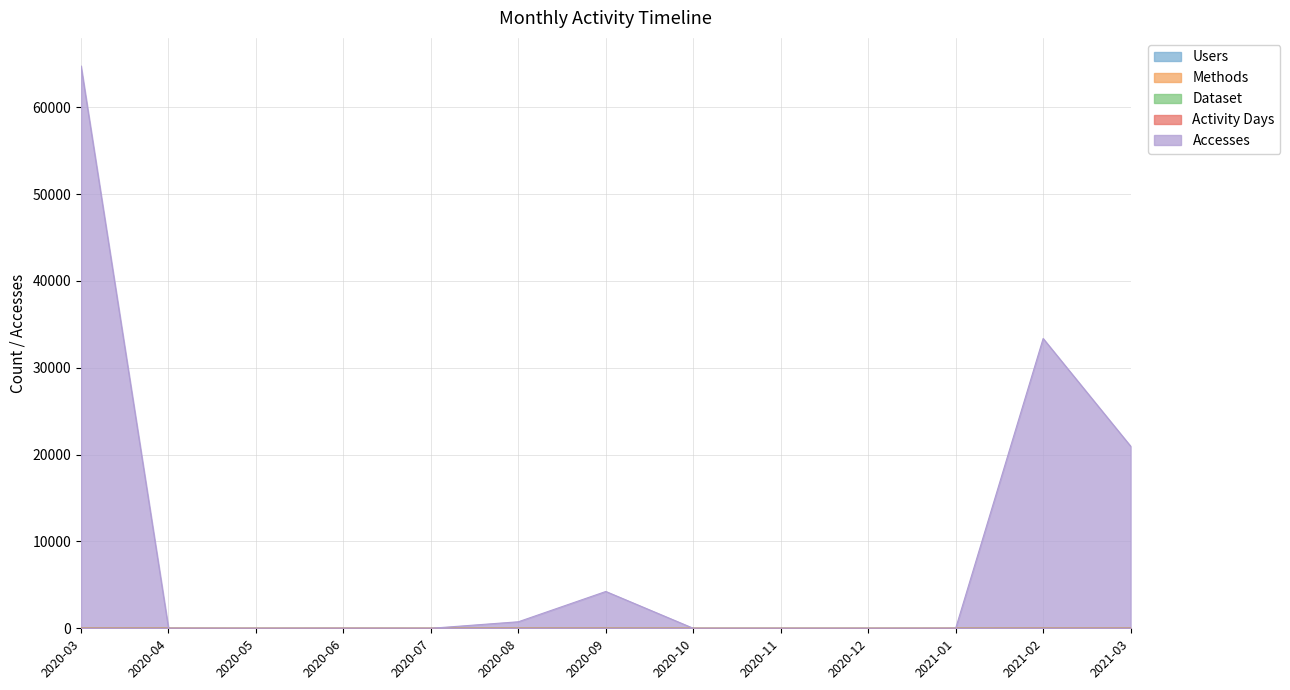

What are all the series names shown in the legend?

Users, Methods, Dataset, Activity Days, Accesses